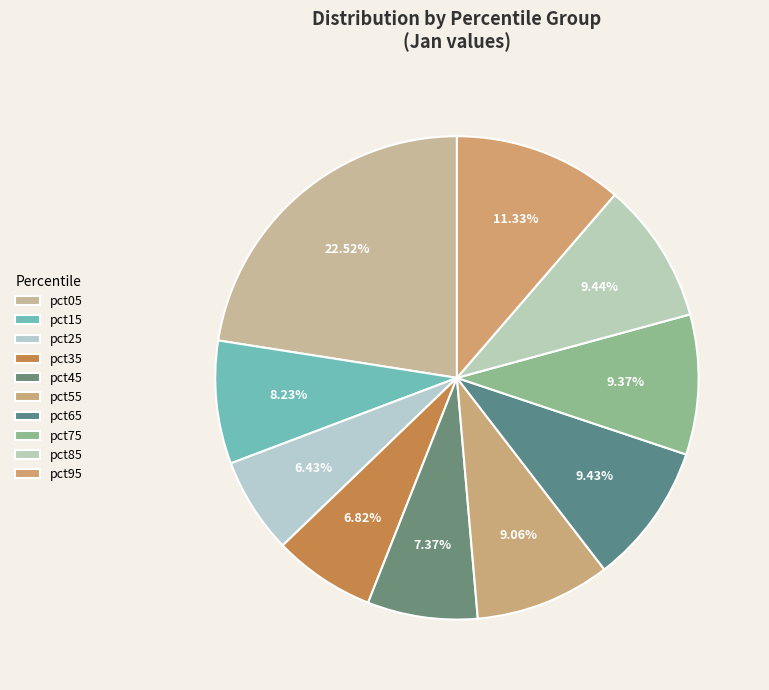

Between pct35 and pct65, which is larger?

pct65